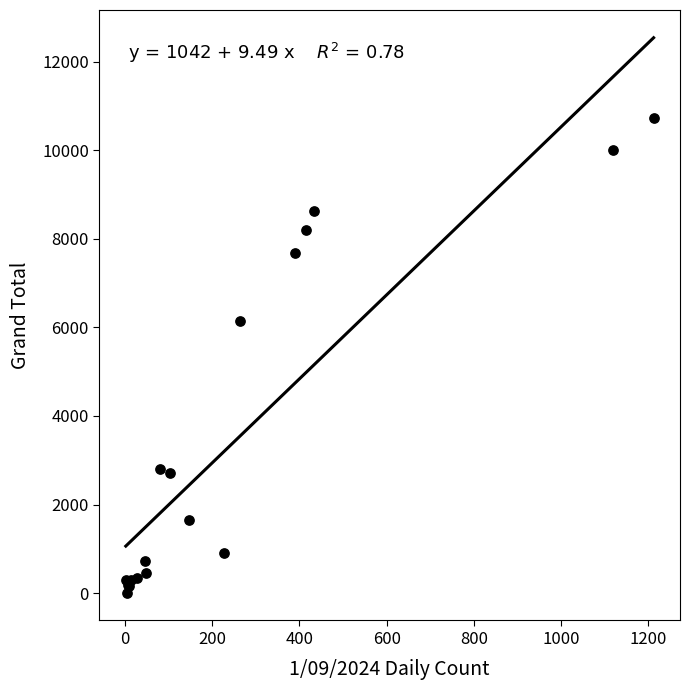

What Y value in the scatter plot is closest to 5366?

6143